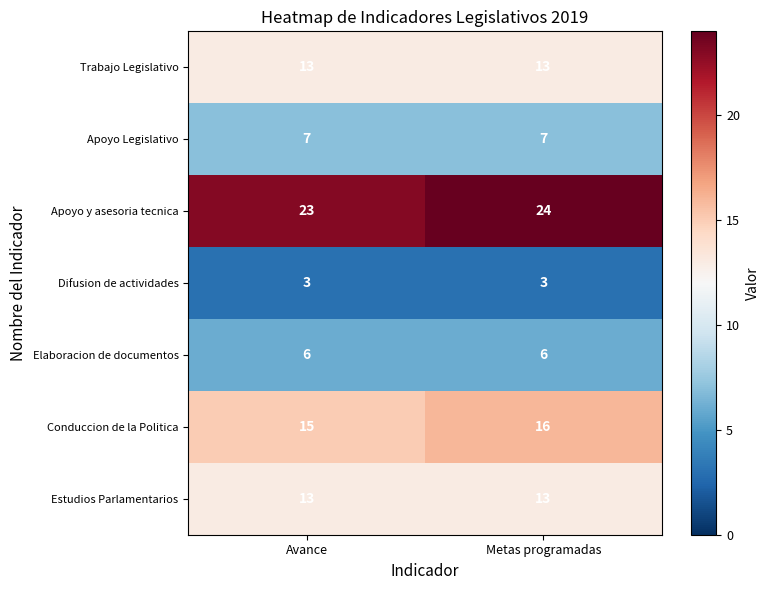

How many data points does each series have?

2